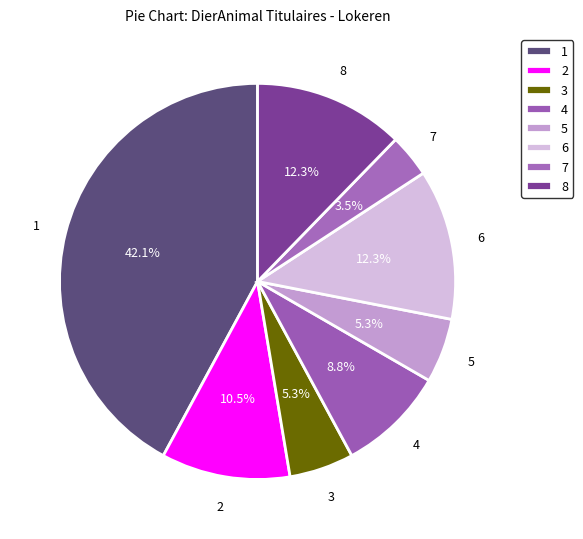

Count the number of slices in the pie.

8